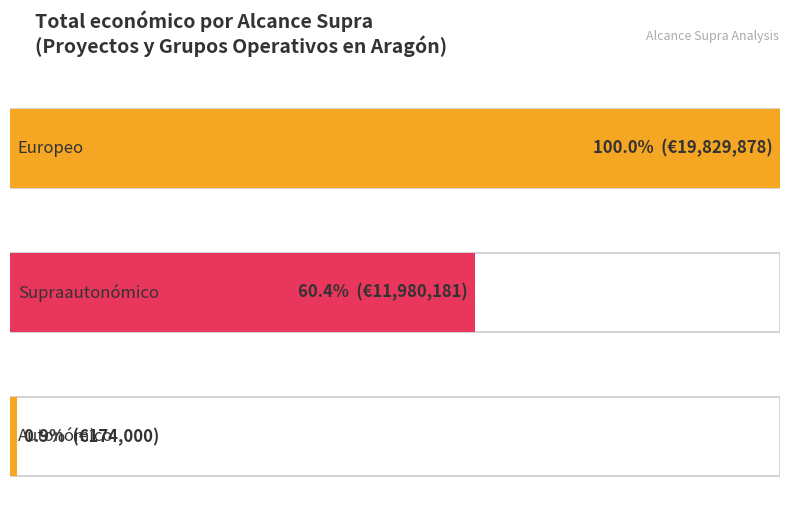

The value at Europeo is 7458899. True or false?

False